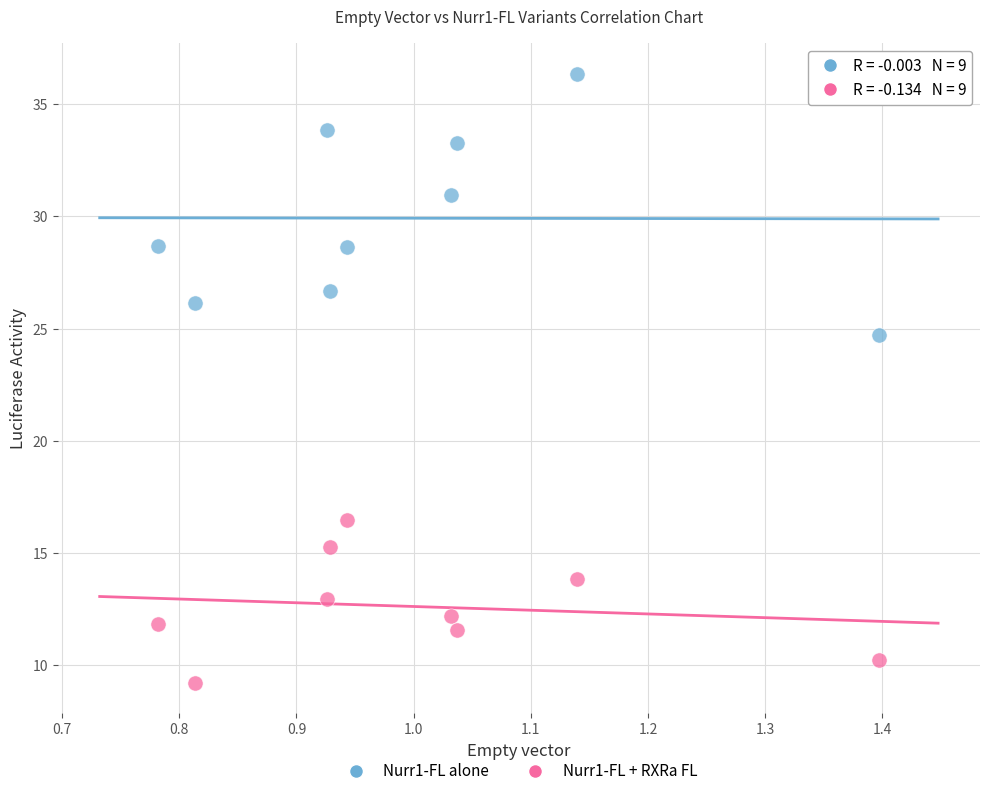

What is the X range (max minus min) for the scatter plot?

0.6